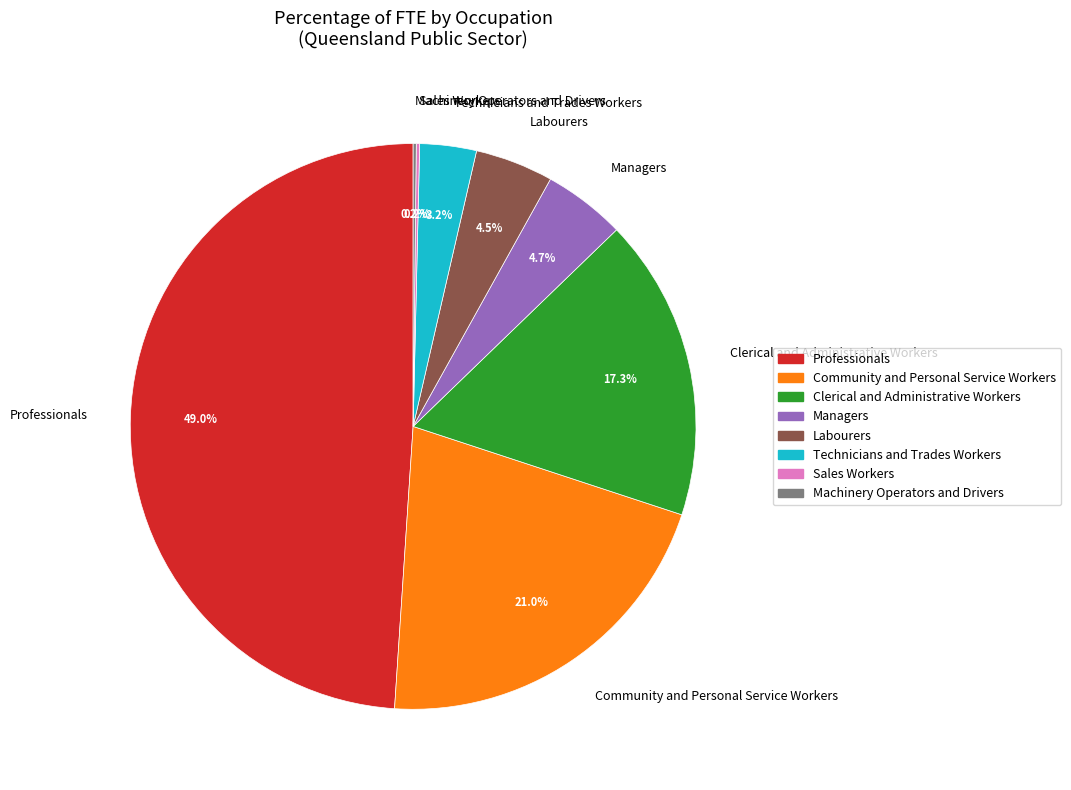

Which category has the biggest portion of the pie?

Professionals